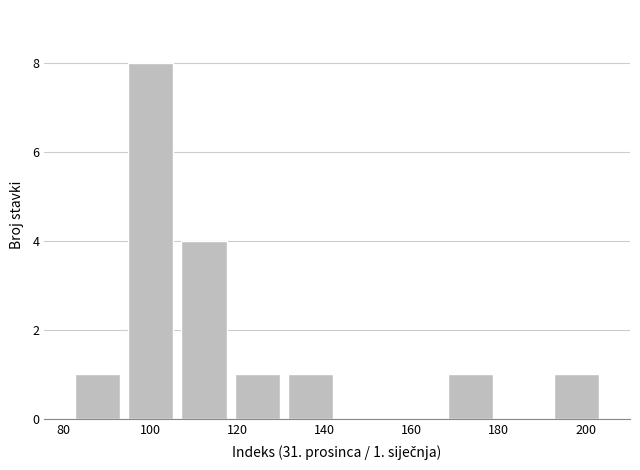

Which range on the x-axis has the tallest bar?

94 to 106